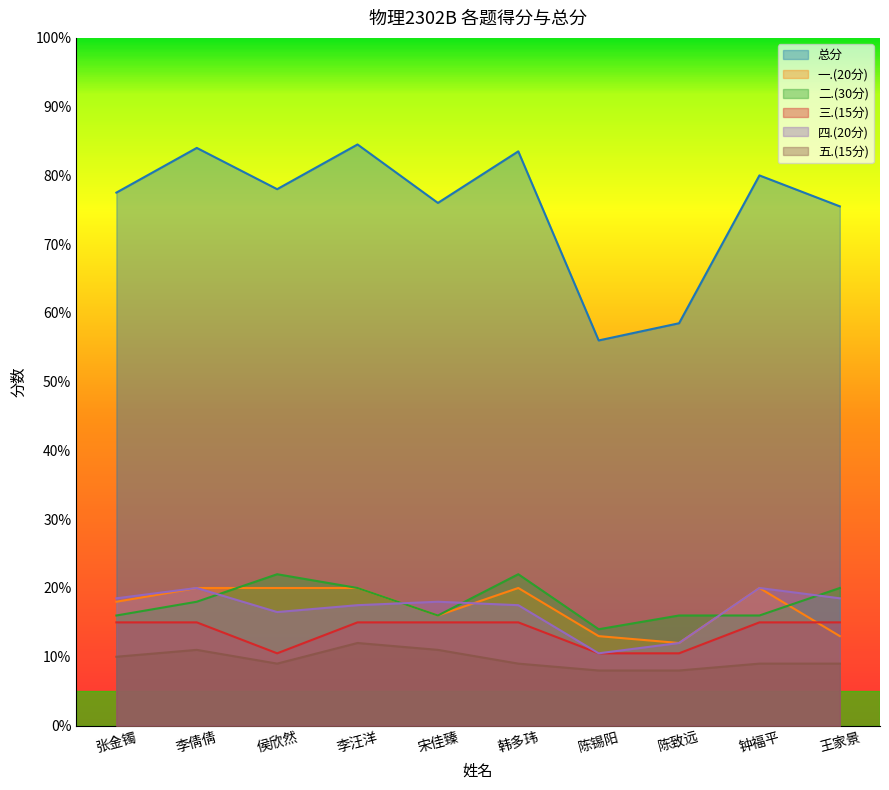

List the labels in order of 三.(15分) value, smallest first.

侯欣然, 陈锡阳, 陈致远, 张金镯, 李倩倩, 李汪洋, 宋佳臻, 韩多玮, 钟福平, 王家景